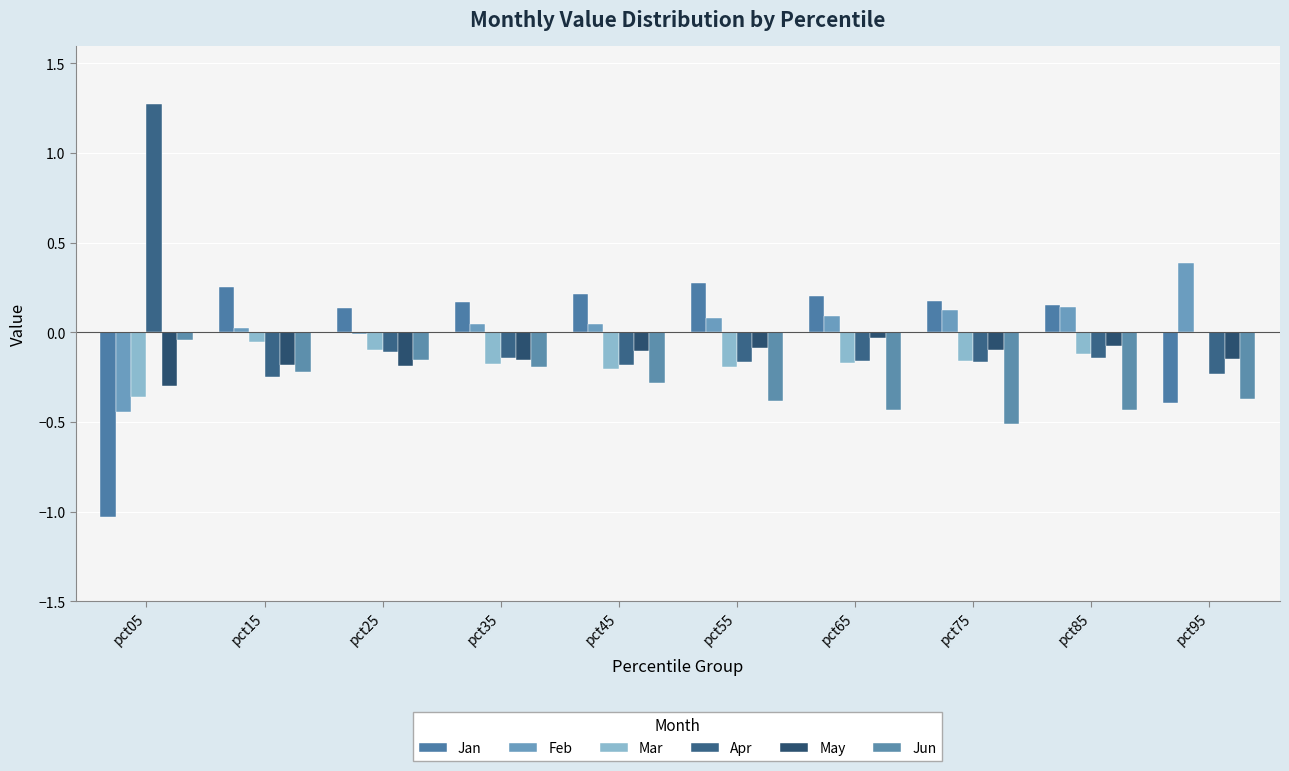

Are the bars horizontal?

No